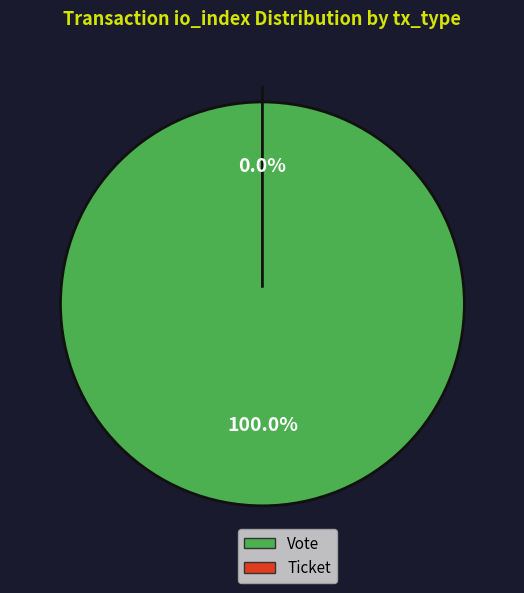

To the nearest percent, what is the difference between the Vote (io_index=1) and Ticket (io_index=0) slice percentages?

100%